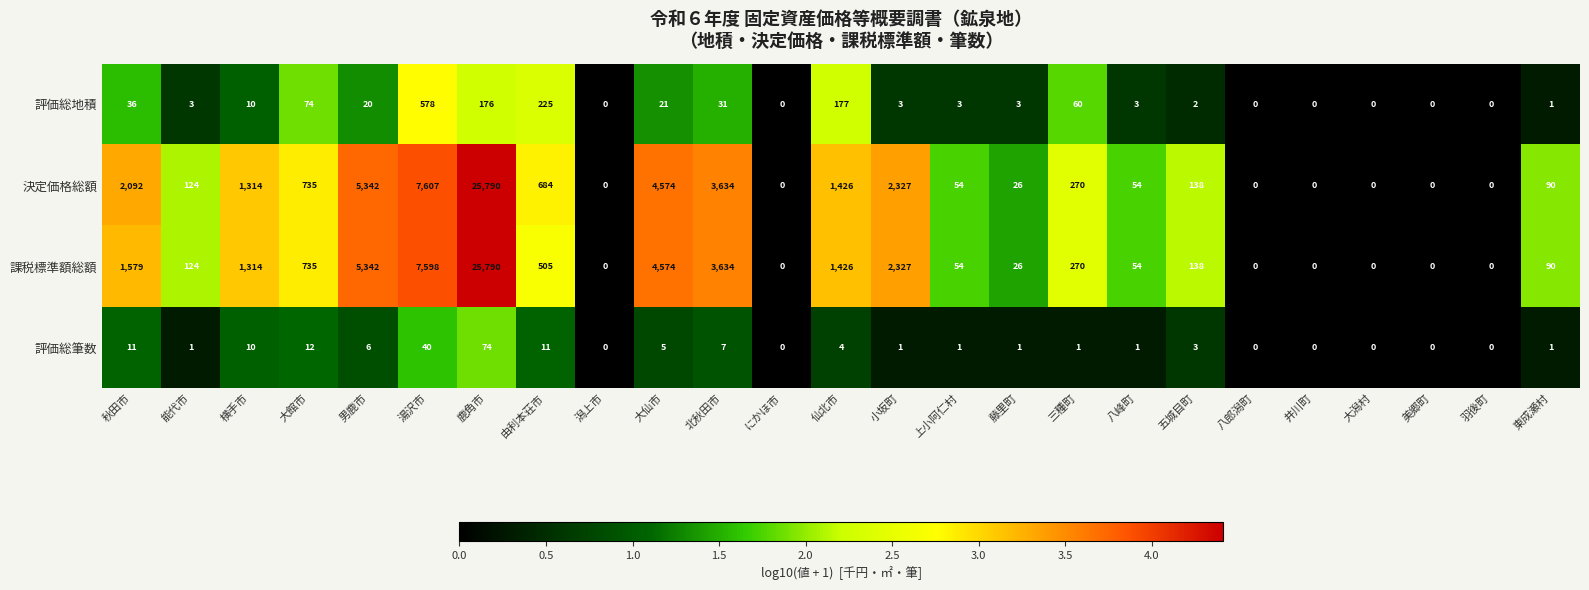

What is the difference between the maximum and minimum values in the 決定価格総額 series?

25790